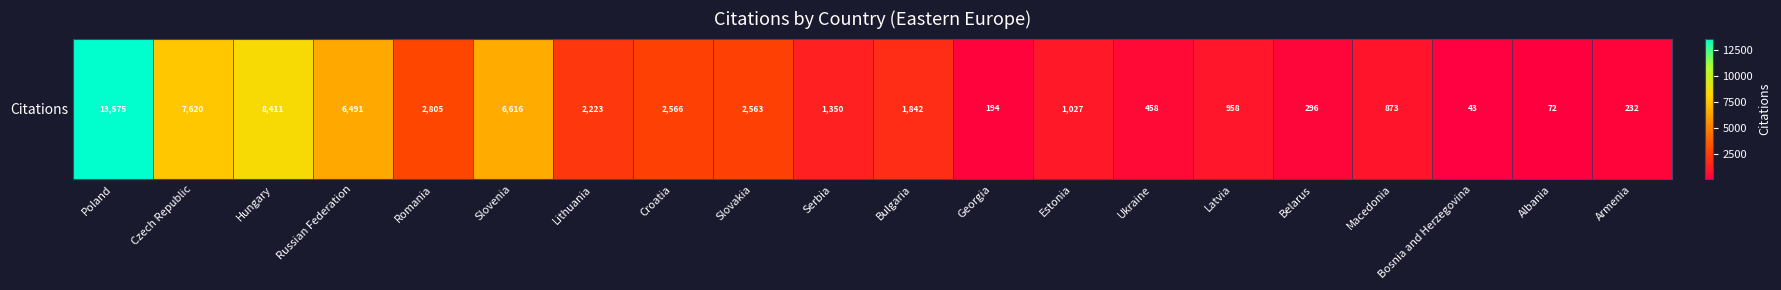

What is the maximum value shown in the chart?

13575